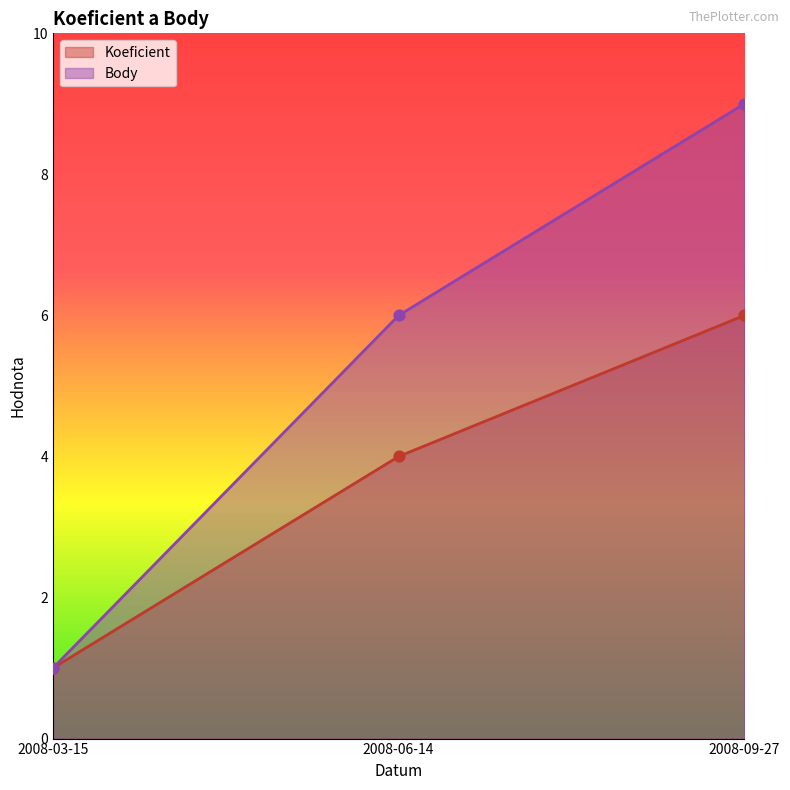

At how many categories does at least one series exceed 8?

1